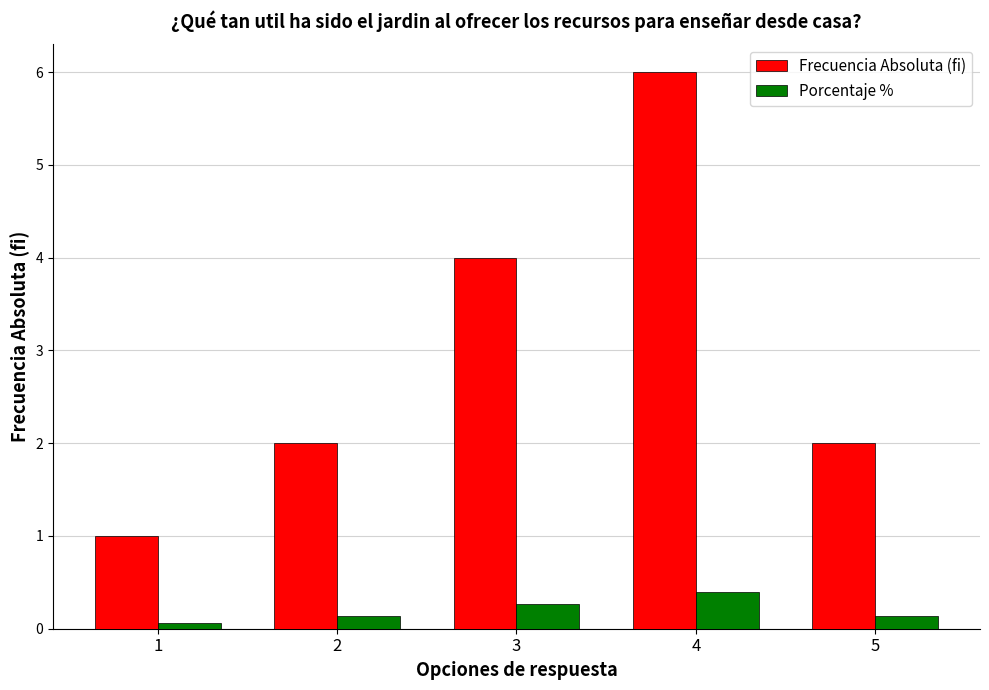

How many data points does each series have?

5